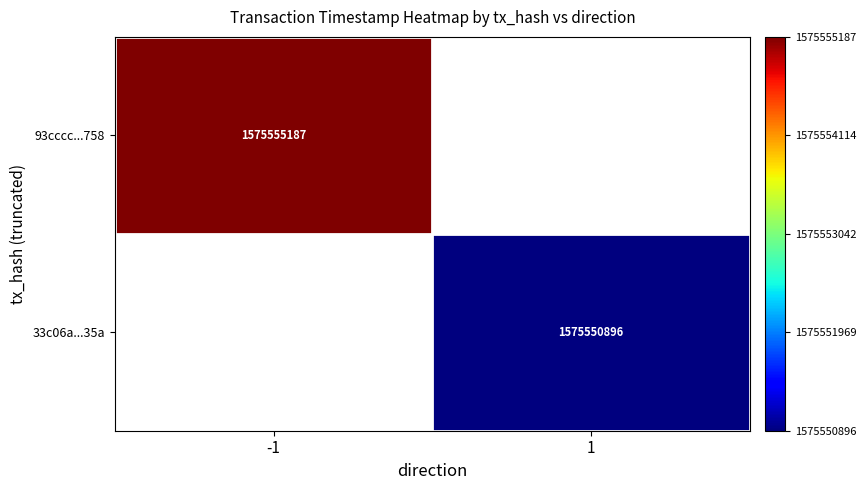

True or false: 33c06a...35a has a value of 2207159052 at 1.

False